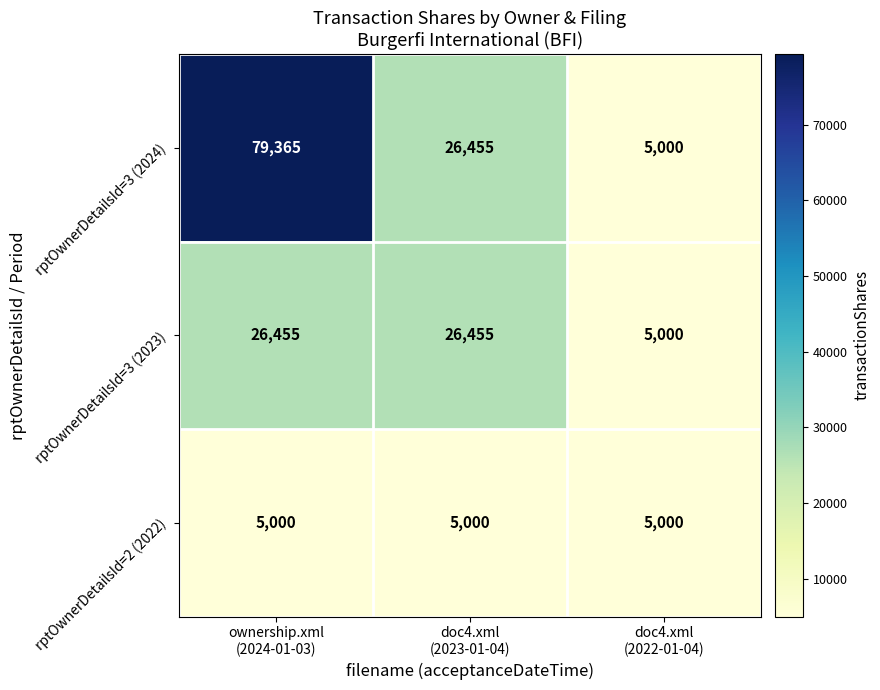

How many rptOwnerDetailsId=3 (2024) values are between 5000 and 79365?

3